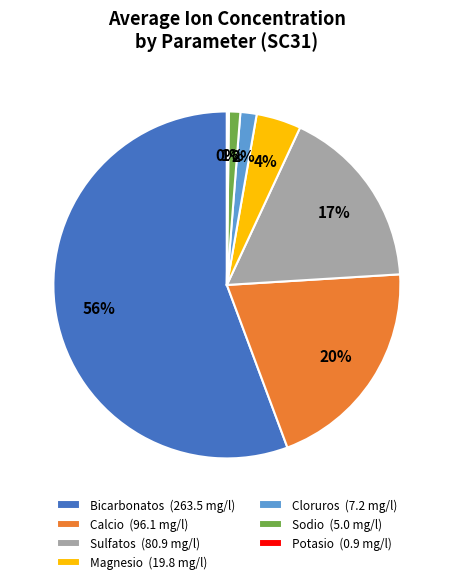

Do Cloruros and Sulfatos together represent more than half of the pie?

No